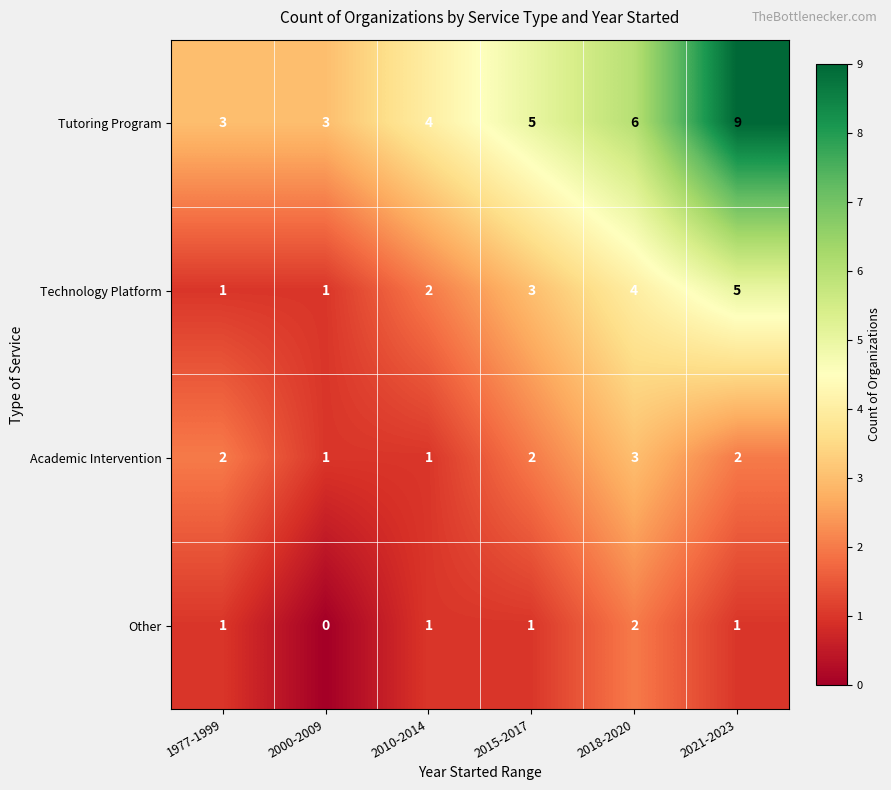

What is the greatest value displayed?

9